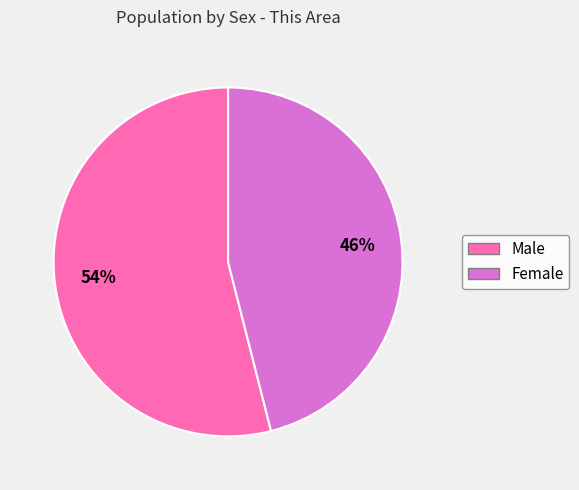

What percentage is the Male slice, to the nearest percent?

54%